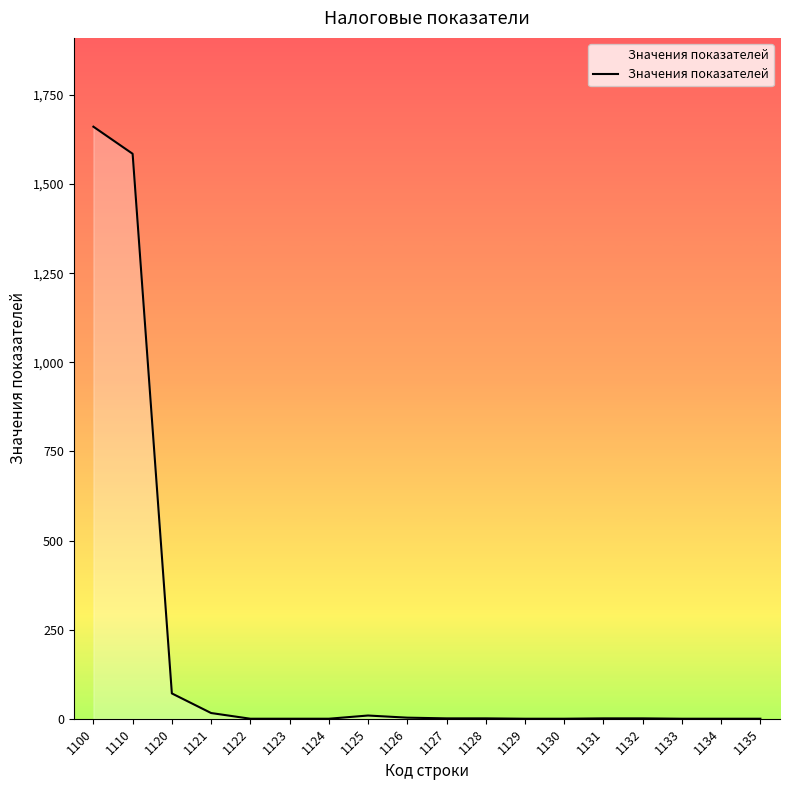

Where does the data first go above 1?

1100